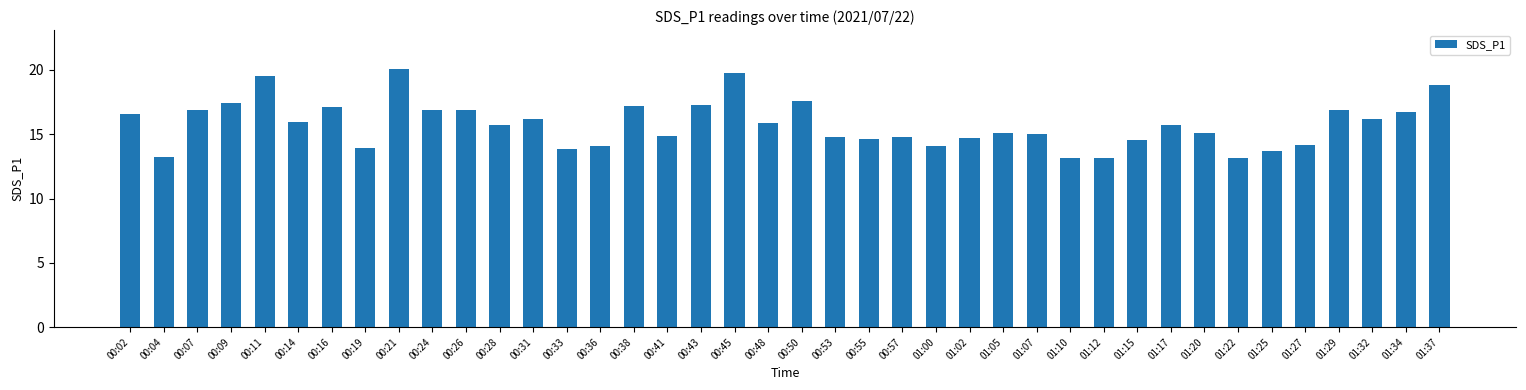

What is the maximum value shown in the chart?

20.1